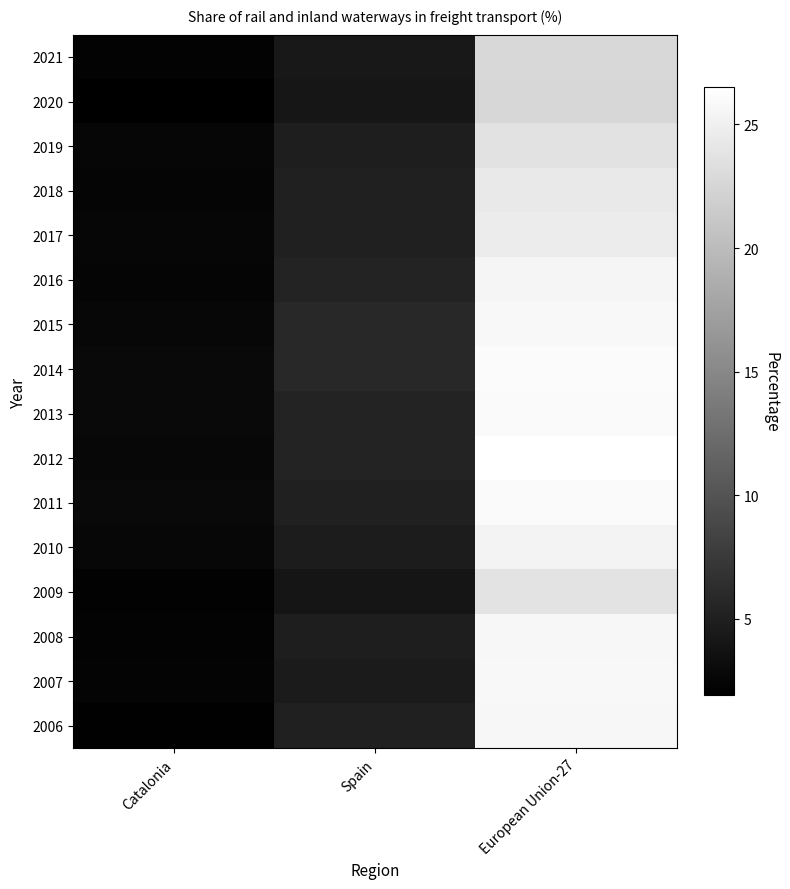

Reading left to right, extract all data points from this chart.

2021: Catalonia=2.2	Spain=4.3	European Union-27=22.7
2020: Catalonia=1.9	Spain=4.1	European Union-27=22.6
2019: Catalonia=2.5	Spain=4.8	European Union-27=23.7
2018: Catalonia=2.4	Spain=5.0	European Union-27=24.3
2017: Catalonia=2.5	Spain=5.1	European Union-27=24.6
2016: Catalonia=2.4	Spain=5.3	European Union-27=25.5
2015: Catalonia=2.6	Spain=5.8	European Union-27=25.8
2014: Catalonia=2.8	Spain=5.9	European Union-27=26.1
2013: Catalonia=2.8	Spain=5.3	European Union-27=26.0
2012: Catalonia=2.6	Spain=5.3	European Union-27=26.5
2011: Catalonia=2.8	Spain=5.0	European Union-27=26.0
2010: Catalonia=2.6	Spain=4.6	European Union-27=25.4
2009: Catalonia=2.1	Spain=4.0	European Union-27=23.9
2008: Catalonia=2.2	Spain=4.8	European Union-27=25.7
2007: Catalonia=2.3	Spain=4.5	European Union-27=25.8
2006: Catalonia=2.0	Spain=5.0	European Union-27=25.7